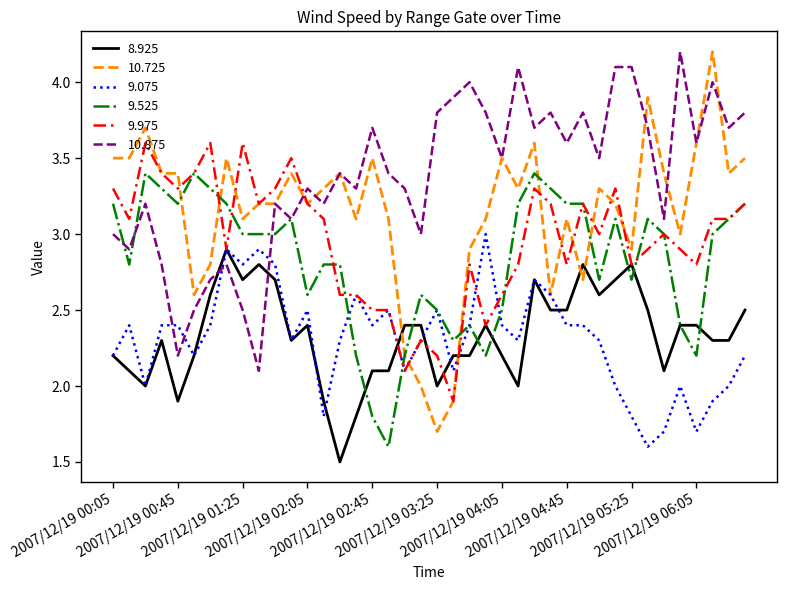

Which series has the largest total across all categories?

10.875